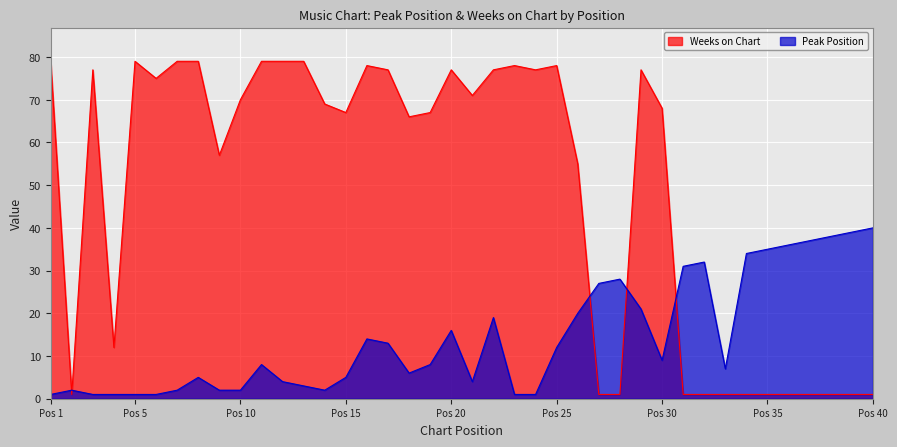

Rank the series by their maximum value, from highest to lowest.

Weeks on Chart, Peak Position